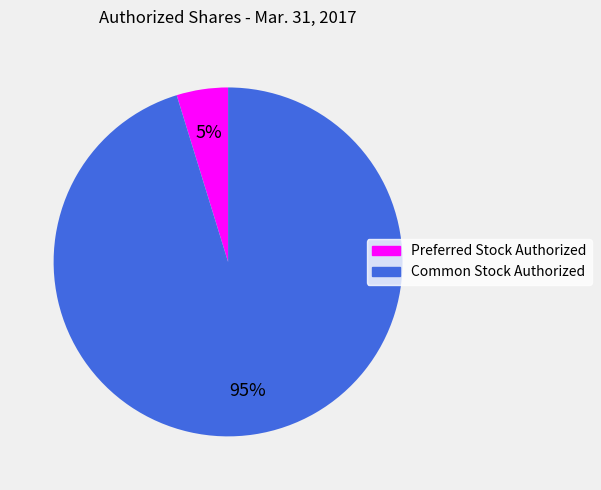

To the nearest percent, what is the average slice percentage?

50%